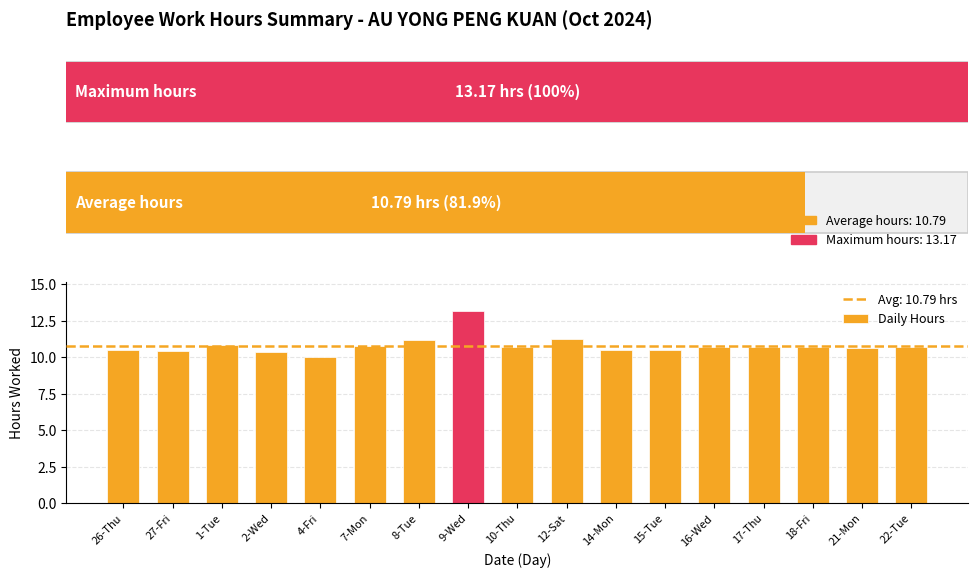

At which category does the chart reach its minimum across all series?

4-Fri